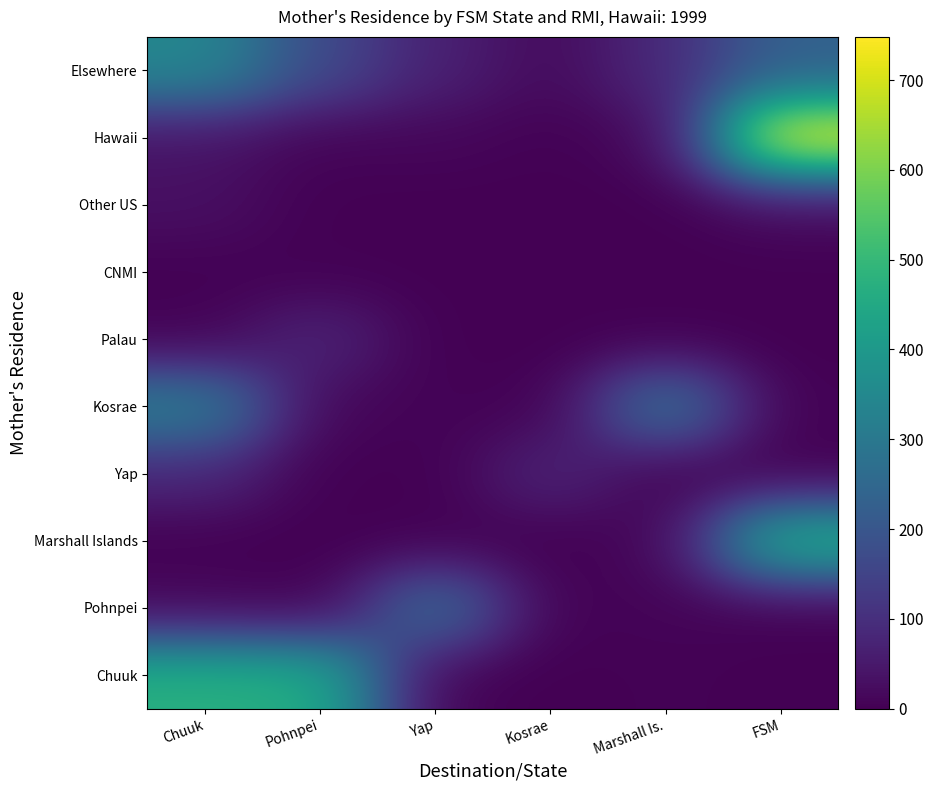

Which label corresponds to the smallest value in the chart?

Kosrae